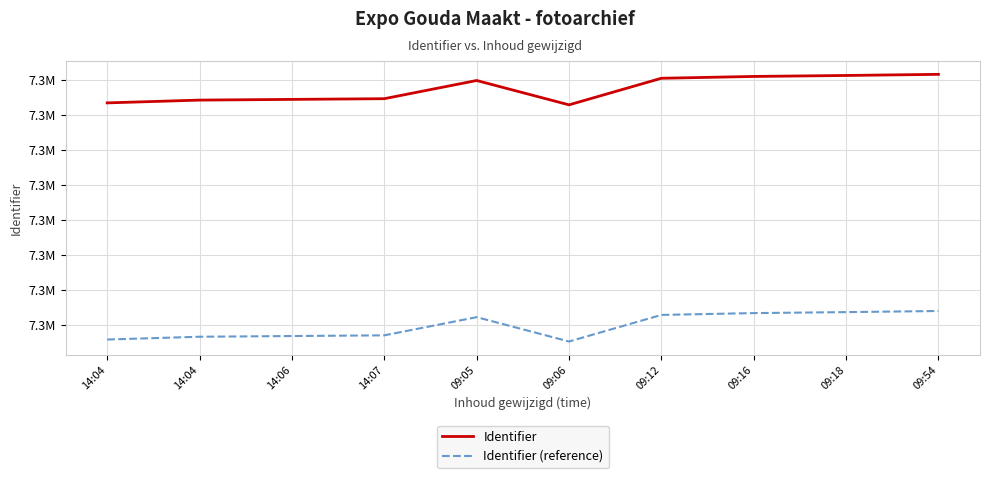

Is it true that Identifier equals 7304609.0 at 14:06?

True